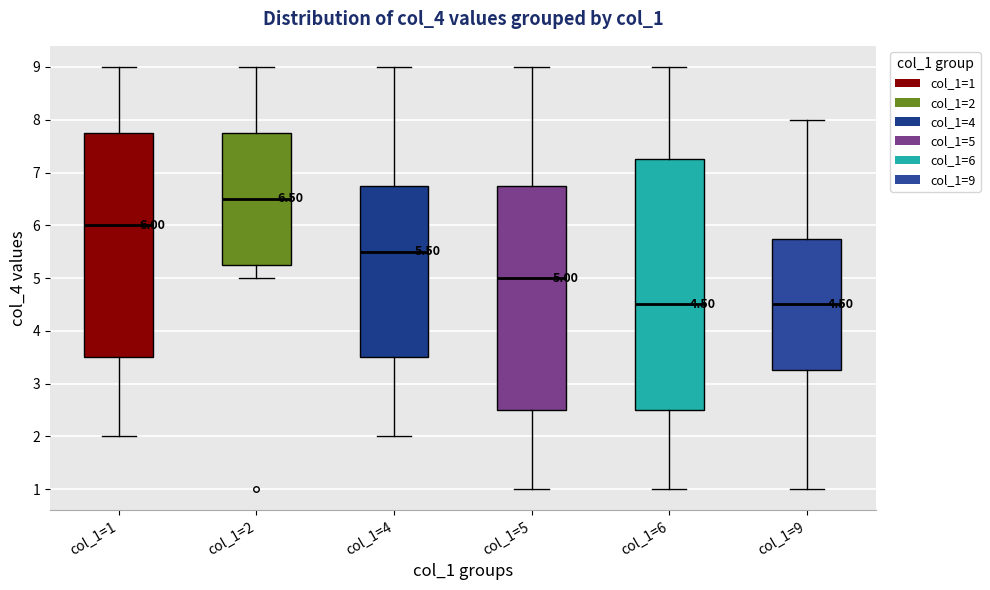

Which box has the highest median line?

col_1=2